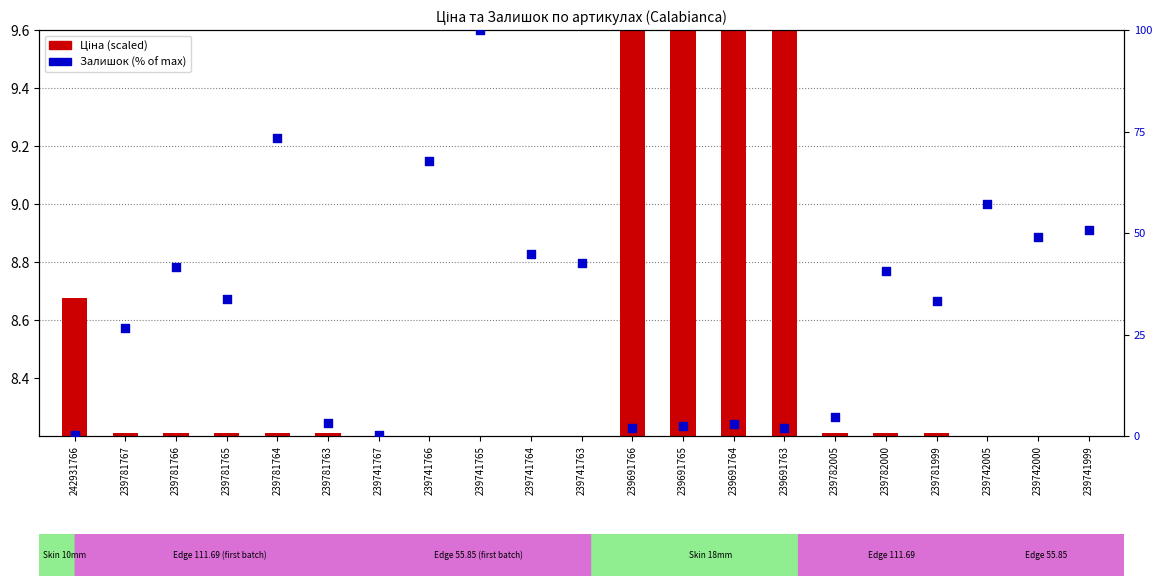

At how many categories does at least one series exceed 17?

13